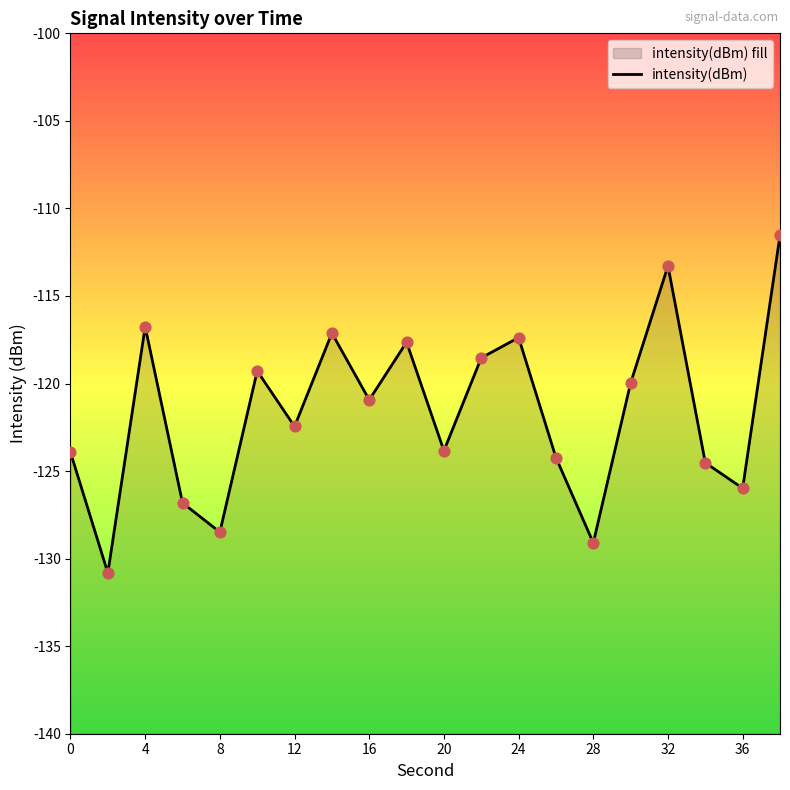

What is the change in value from 16 to 17?

-11.2